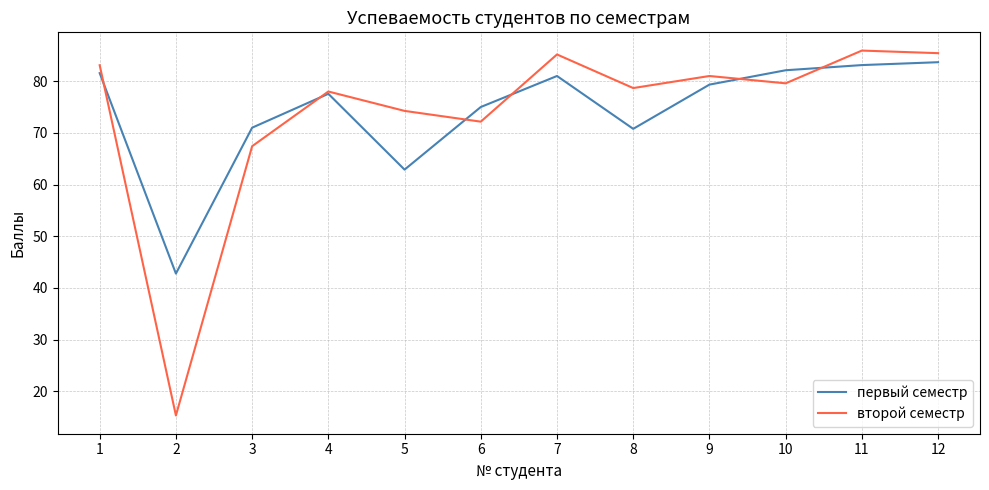

What is the greatest value displayed?

85.9